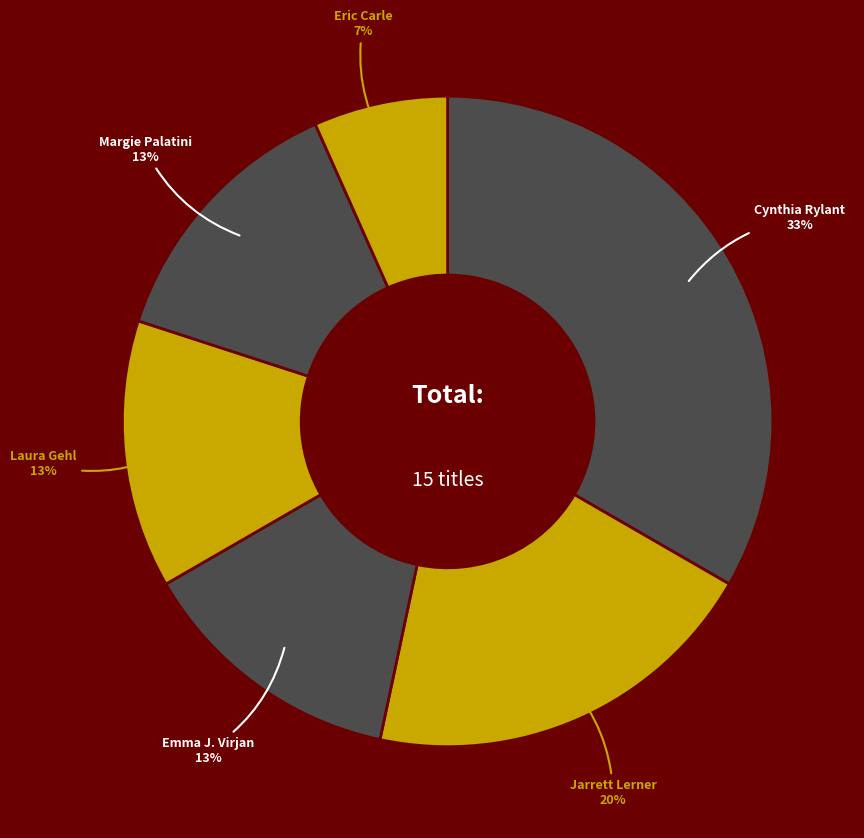

To the nearest percent, what is the average slice percentage?

17%